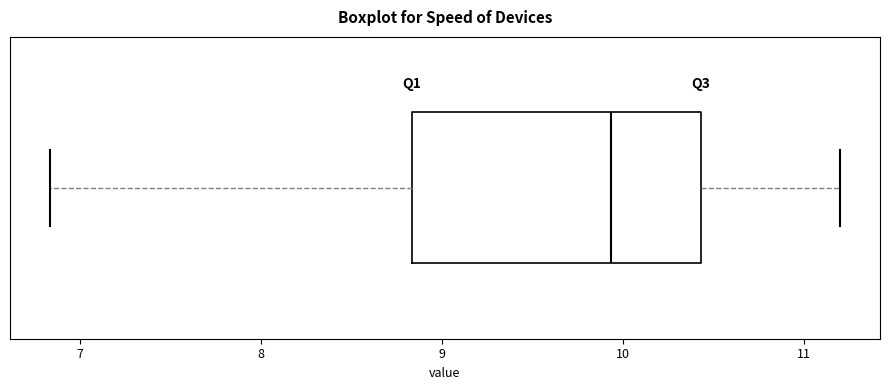

Transcribe this box plot: give where the median line is, the range the box spans, and where the two whiskers end, as read against the x-axis. The values are not printed on the chart, so give them approximately, as read against the axis.

median 9.9, box 8.8 to 10.4, whiskers 6.8 to 11.2